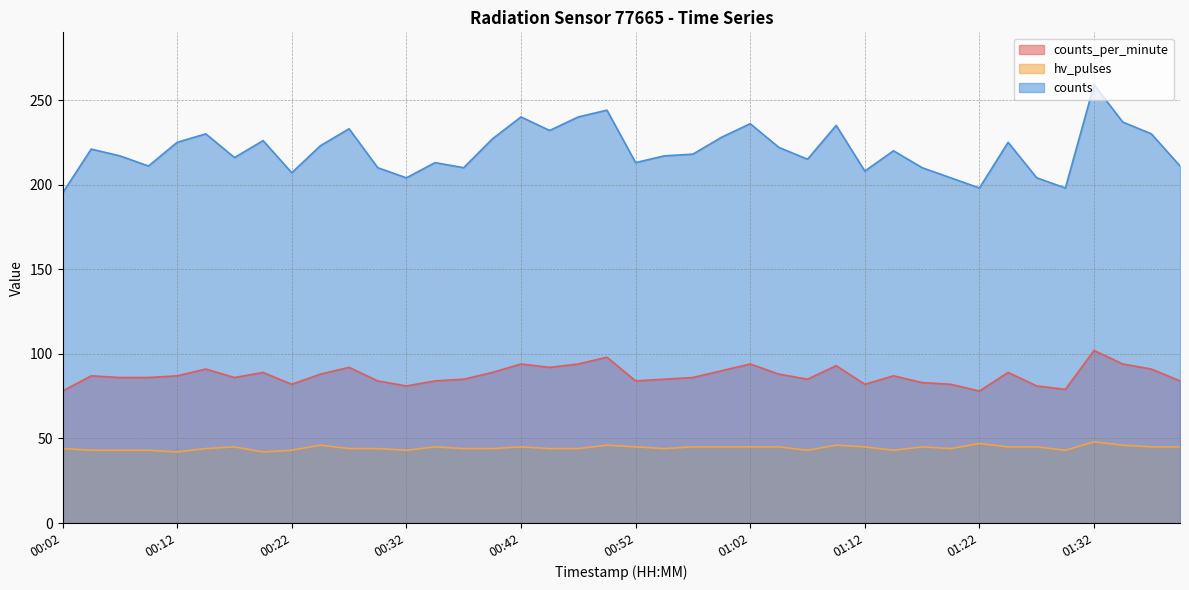

What are all the series names shown in the legend?

counts_per_minute, hv_pulses, counts